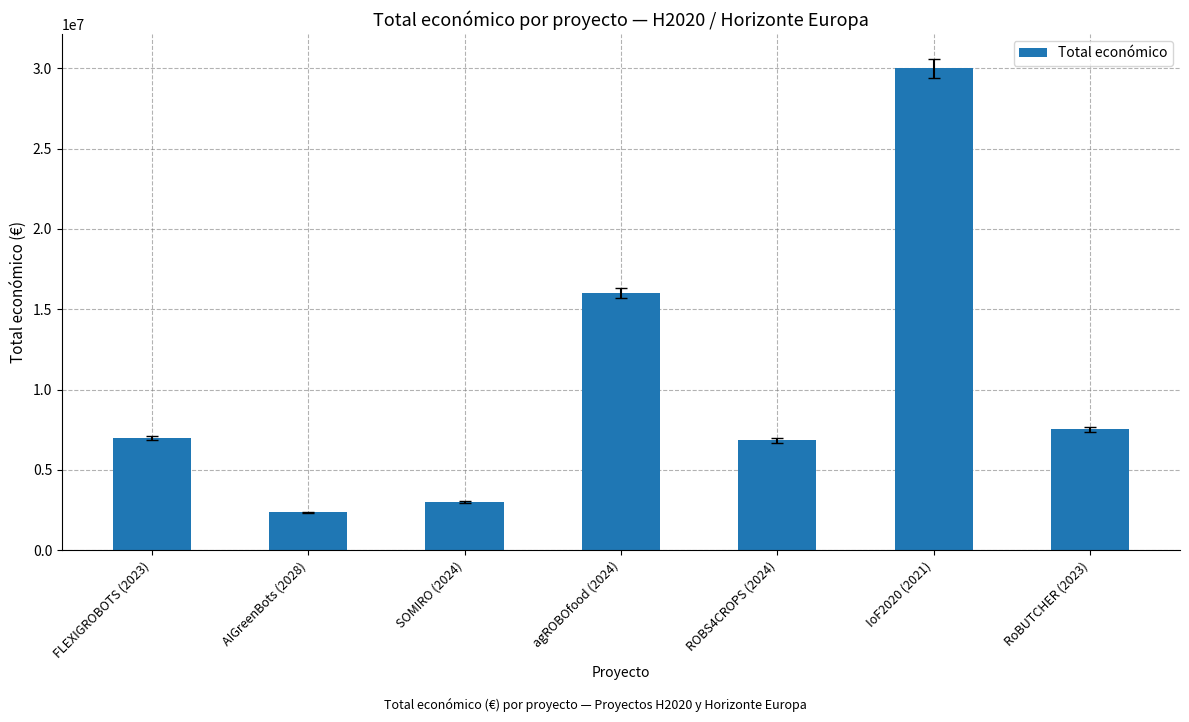

Does the chart contain any negative values?

No